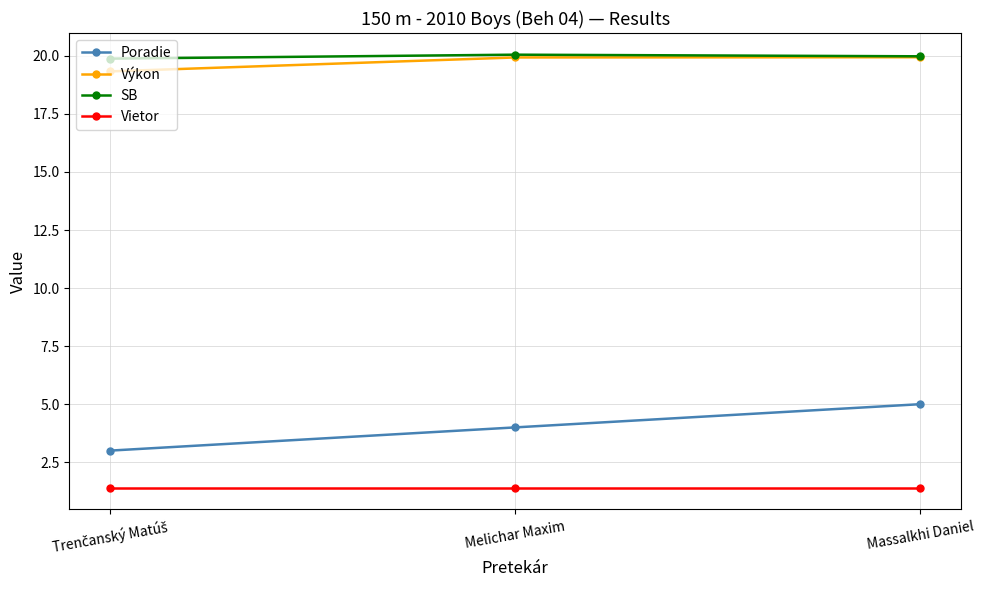

What is the label of the 2nd point from the left?

Melichar Maxim